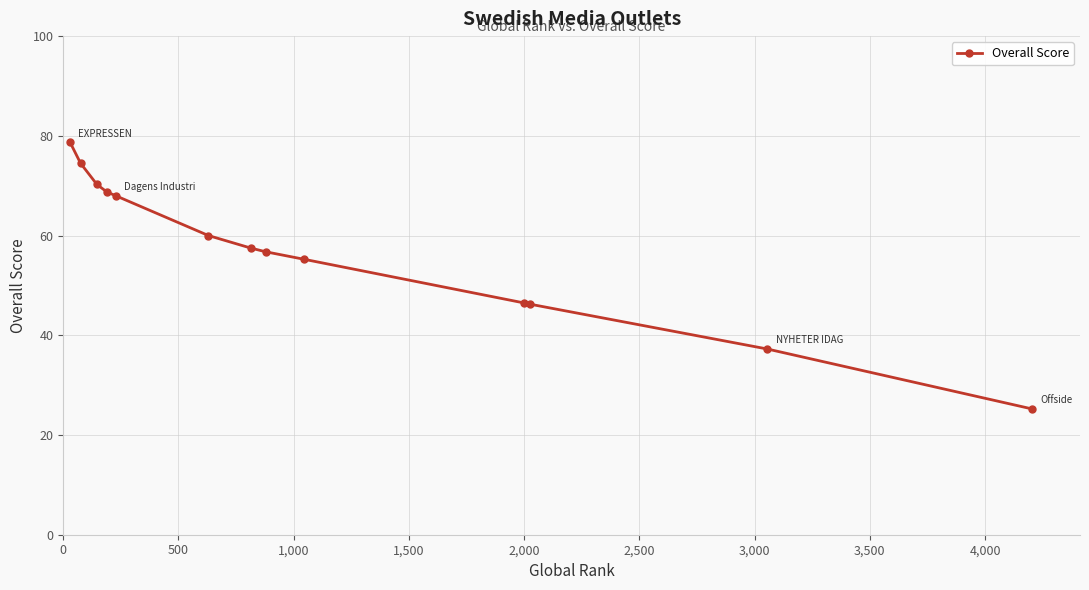

What is the sum of all values?

745.0